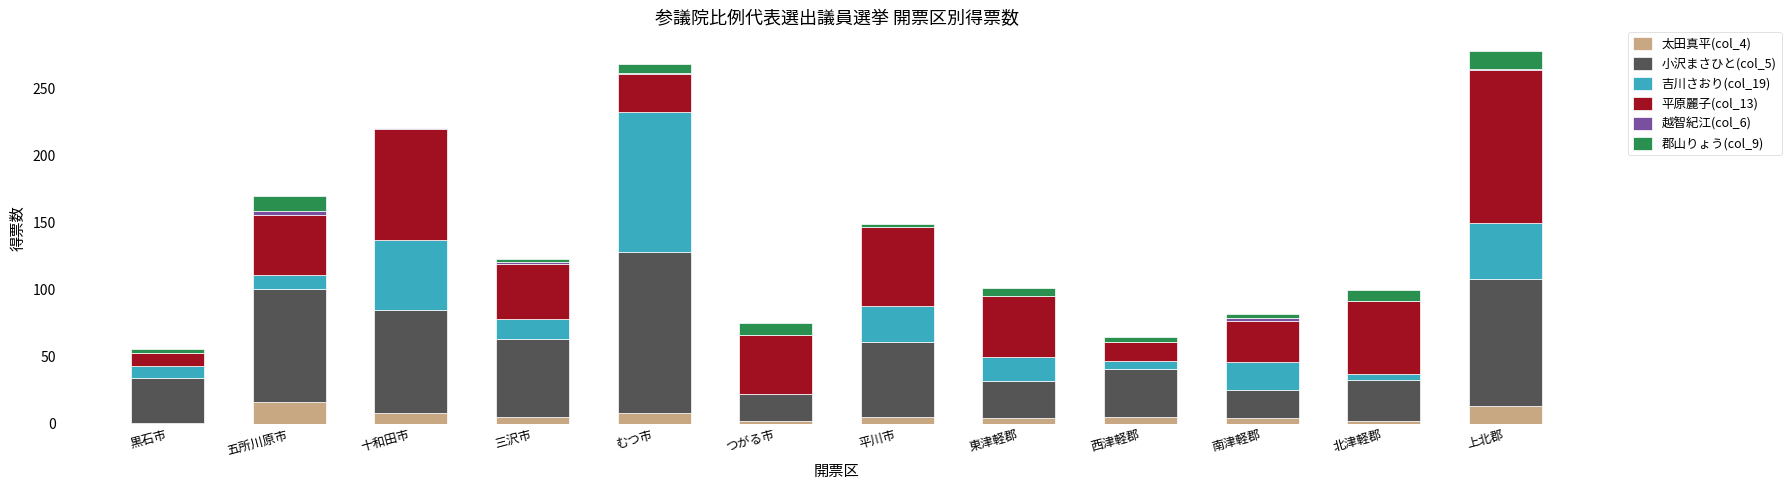

The 太田真平(col_4) series shows 8.0 at むつ市. True or false?

True